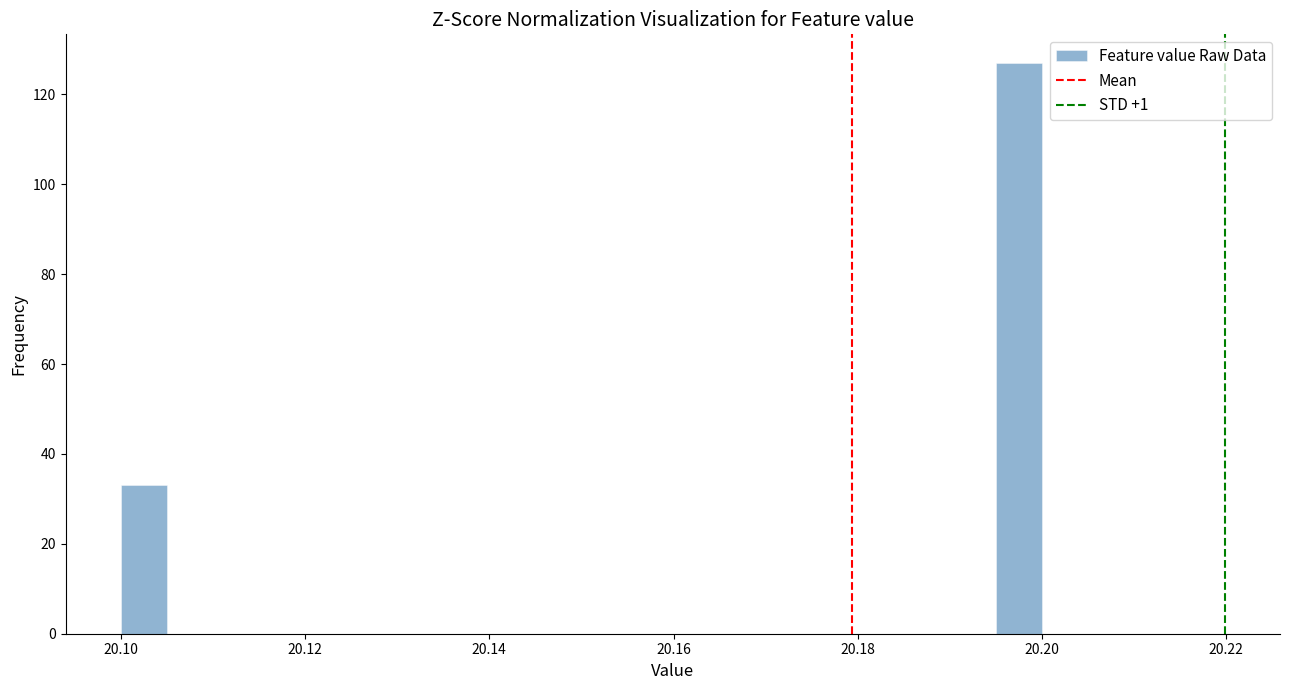

Read against the x-axis, roughly where is the centre of the tallest bar?

20.198